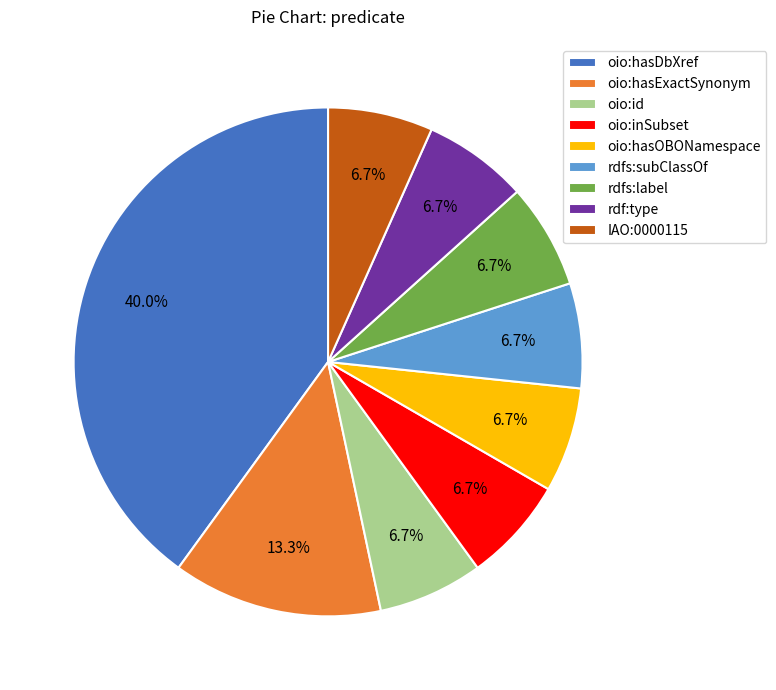

Which slice is the largest?

oio:hasDbXref